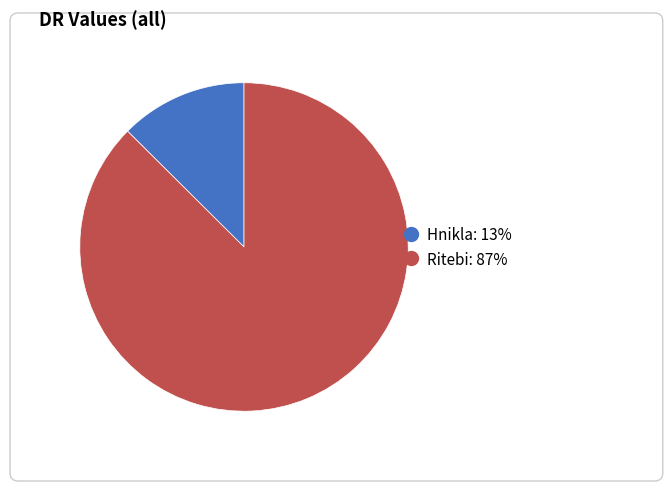

How many segments does this pie chart have?

2